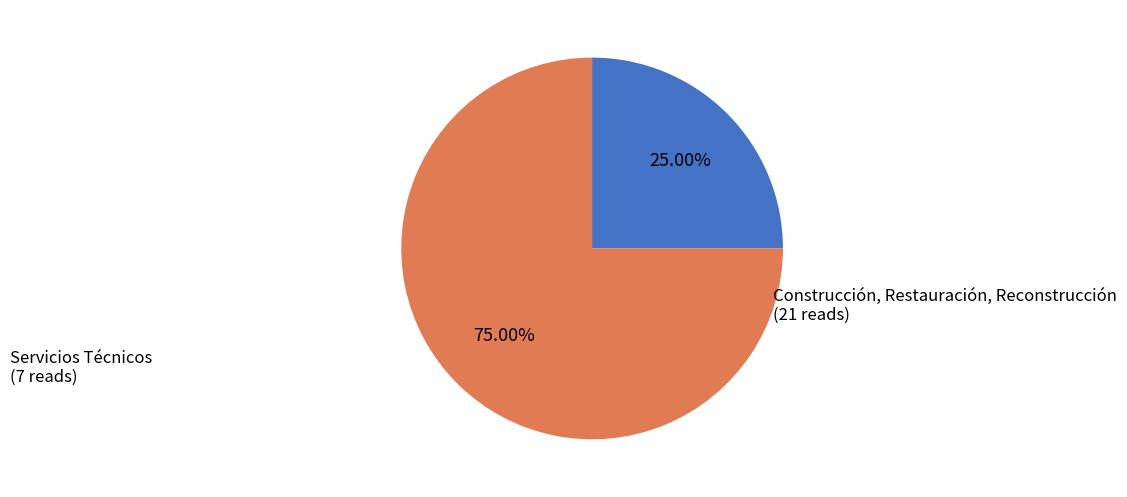

How much of the chart is everything except Construcción, Restauración, Reconstrucción?

25.0%